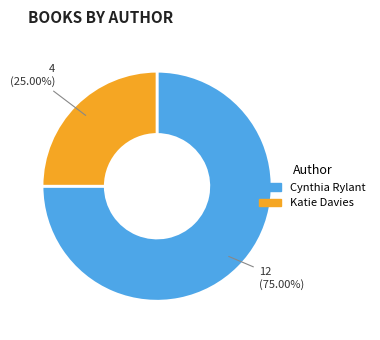

Does any single category account for the majority?

Yes